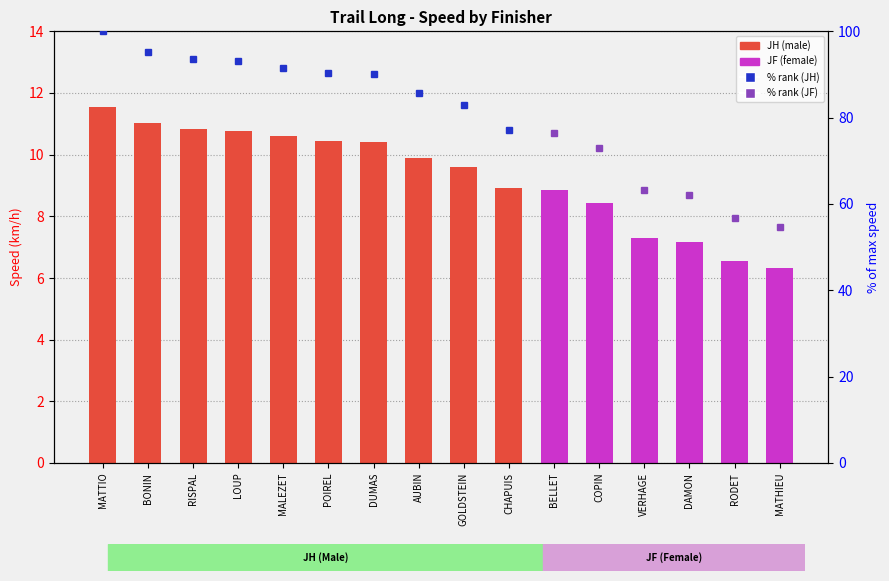

What is the value of the 7th bar from the left?

10.4